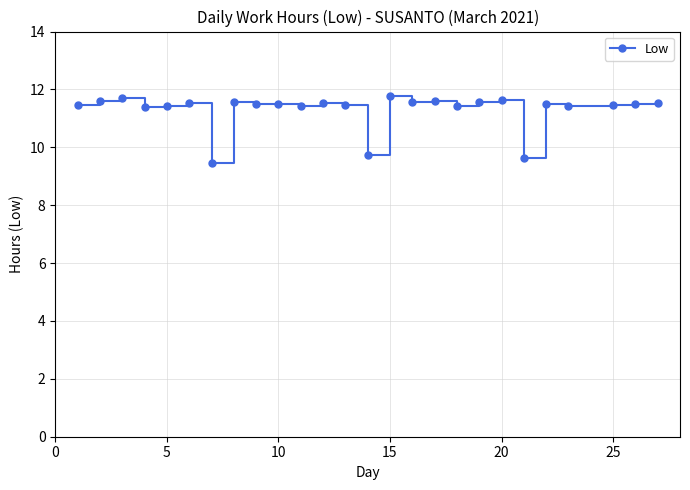

True or false: there are more than 0 points higher than both neighbors.

True